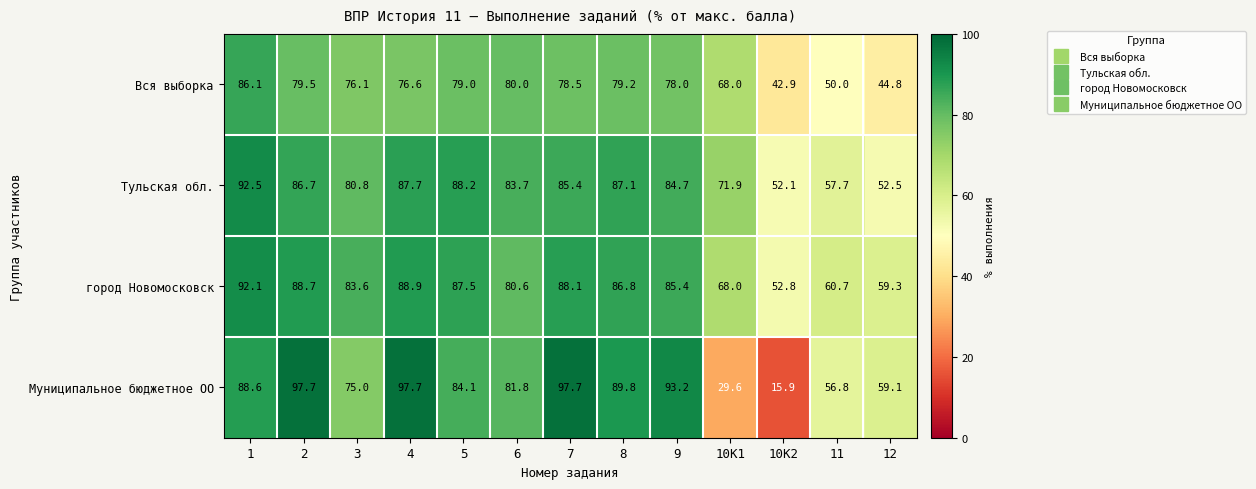

What is the total value across all series at 6?

326.1